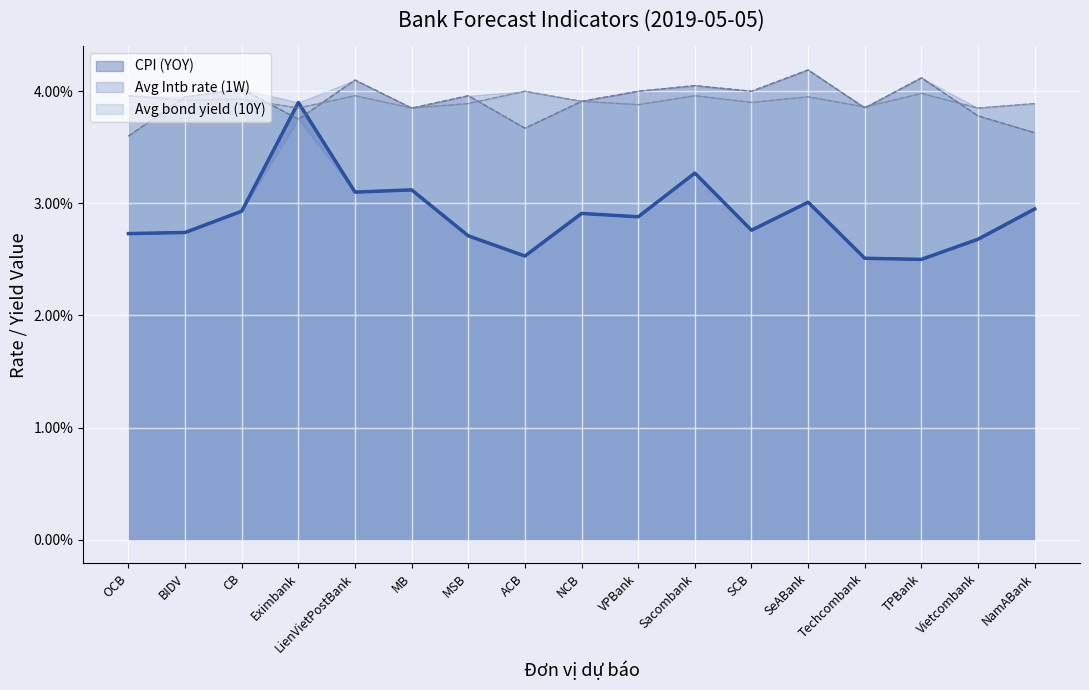

Which series has the largest range (max minus min)?

CPI (YOY)